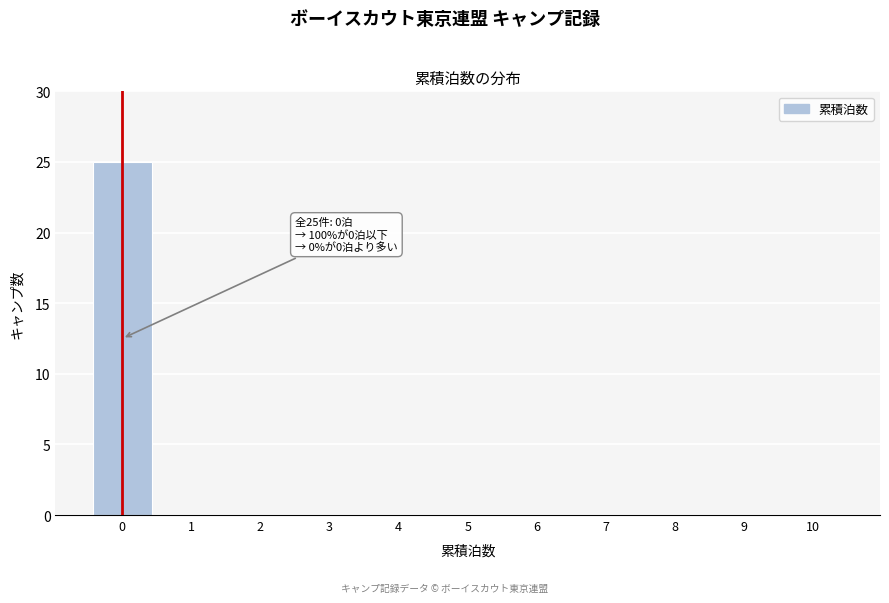

Reading left to right, list all the values displayed in this chart.

0=25	1=0	2=0	3=0	4=0	5=0	6=0	7=0	8=0	9=0	10=0